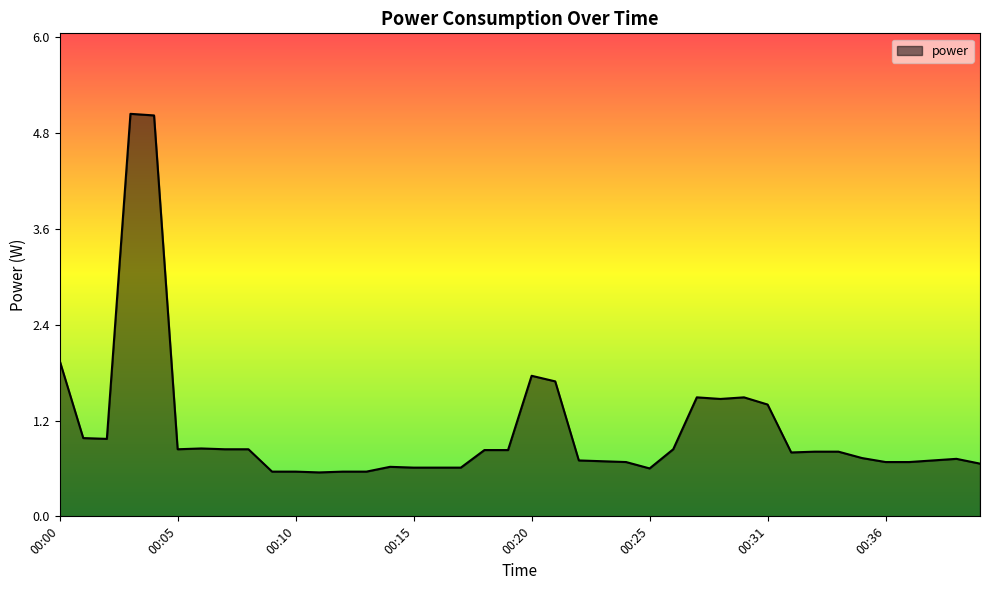

What is the difference between the maximum and minimum values?

4.5